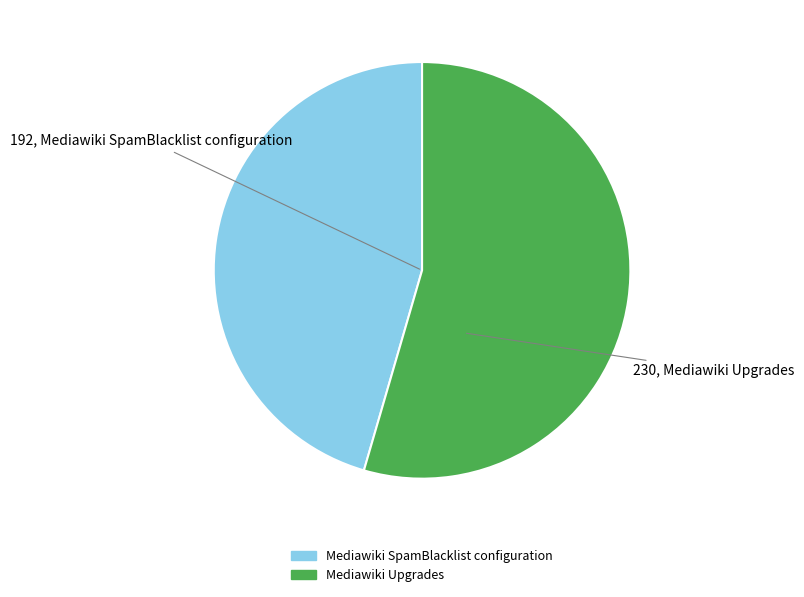

Do Mediawiki SpamBlacklist configuration and Mediawiki Upgrades together represent more than half of the pie?

Yes